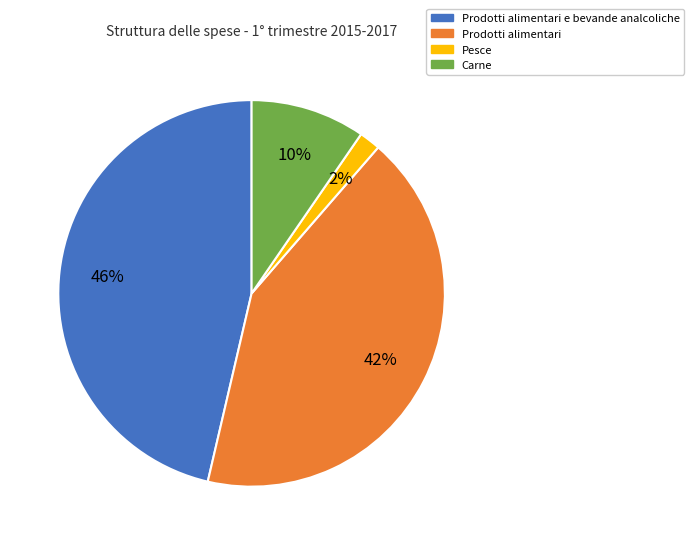

To the nearest percent, what is the combined percentage of Prodotti alimentari and Carne?

52%